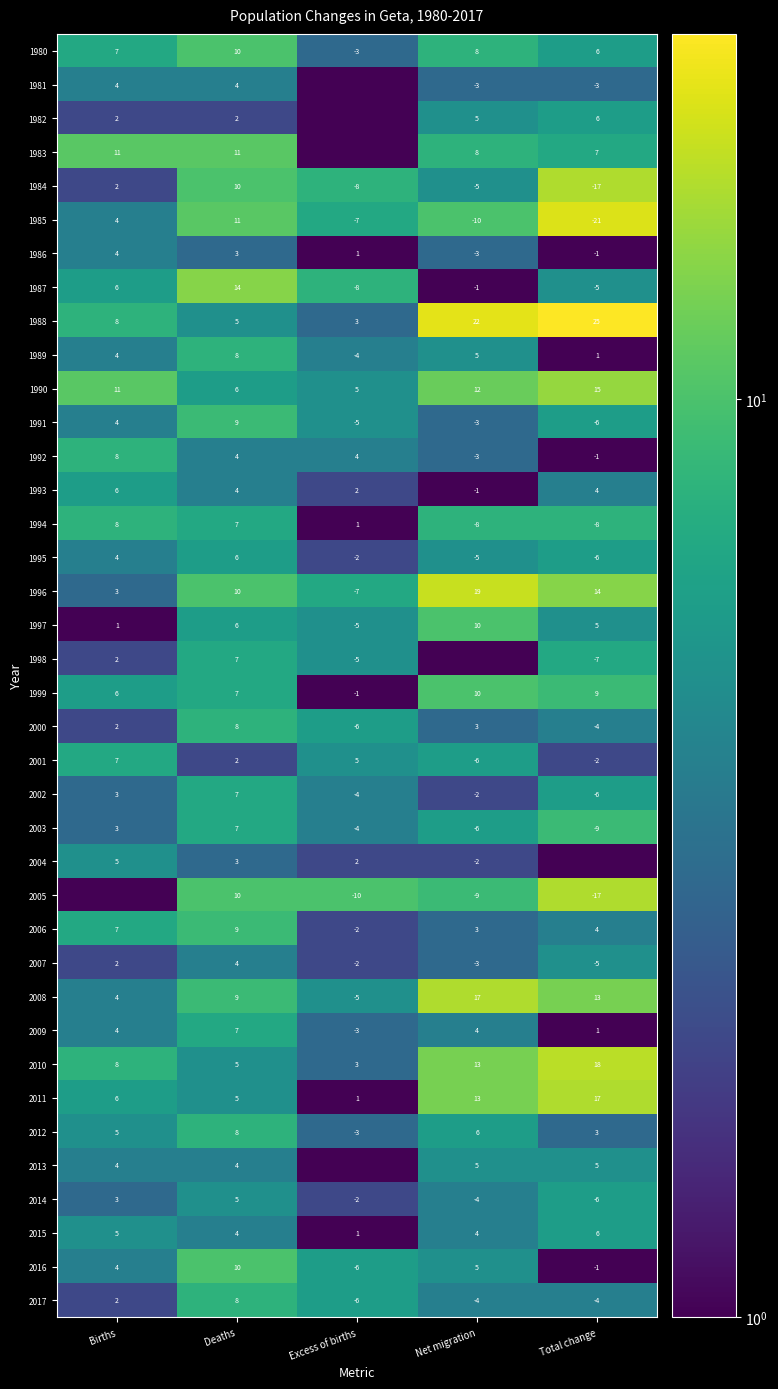

What value does the 1982 series have at Births?

2.0